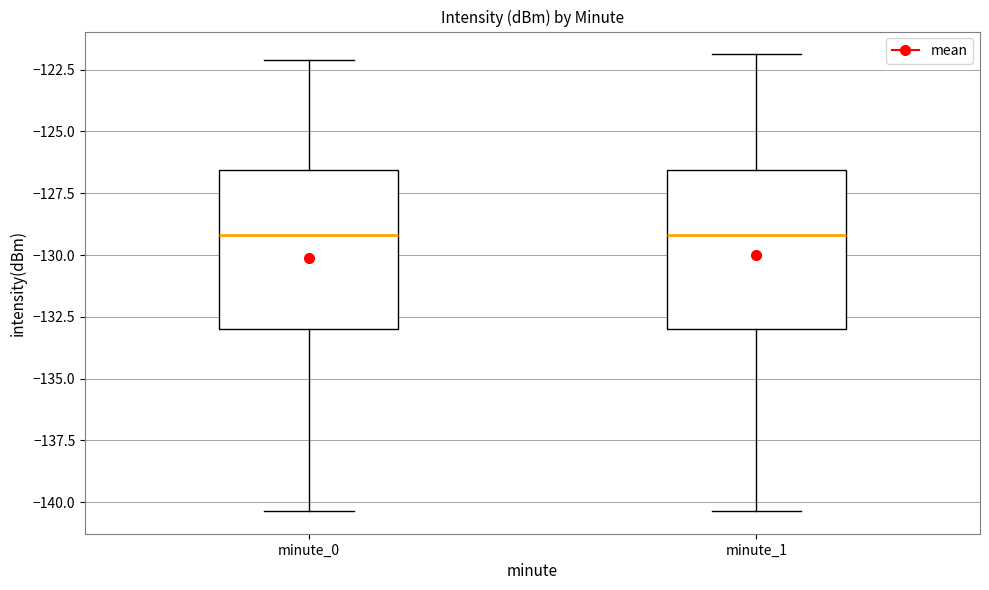

Where does the upper whisker of the box for minute_0 end on the y-axis? The values are not printed on the chart, so give them approximately, as read against the axis.

-122.0